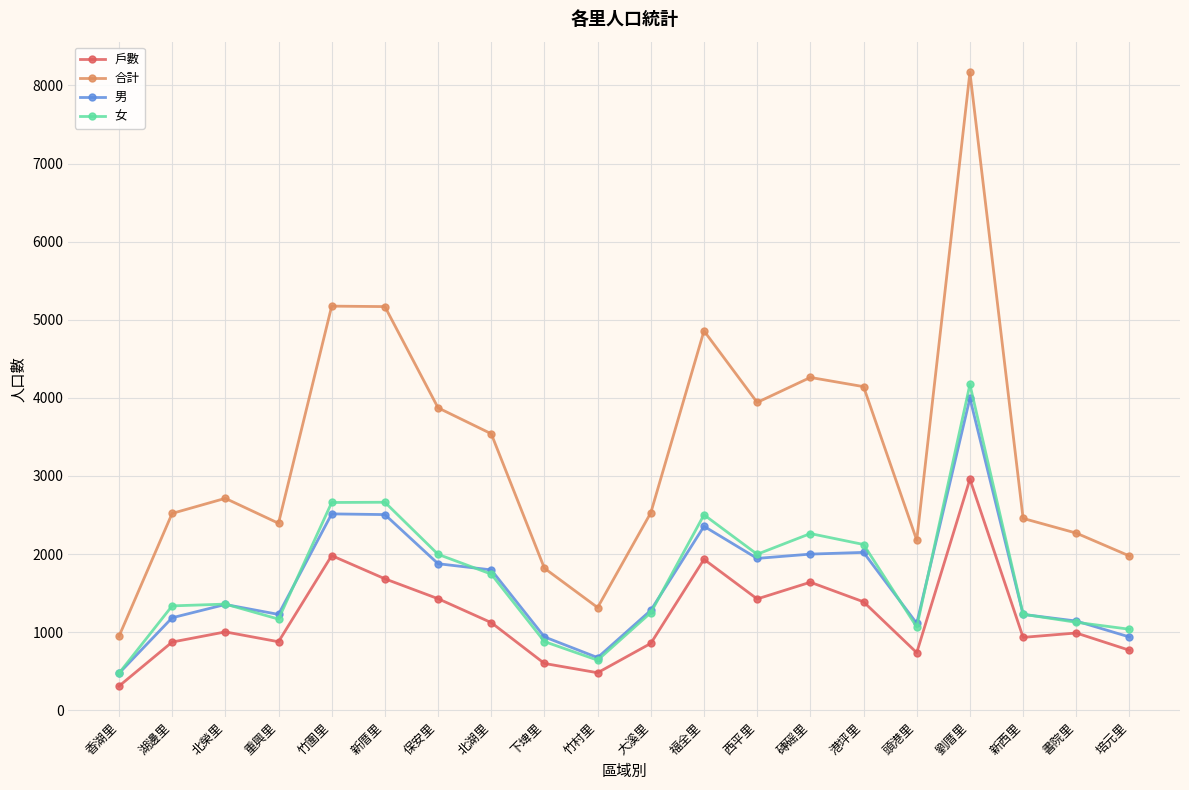

At which category is the sum across all series the highest?

劉厝里